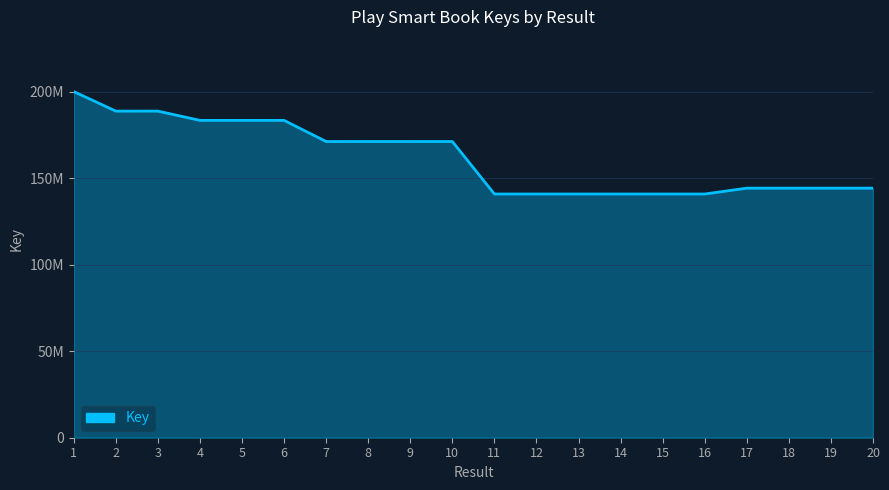

What is the difference between the maximum and minimum values?

59164515